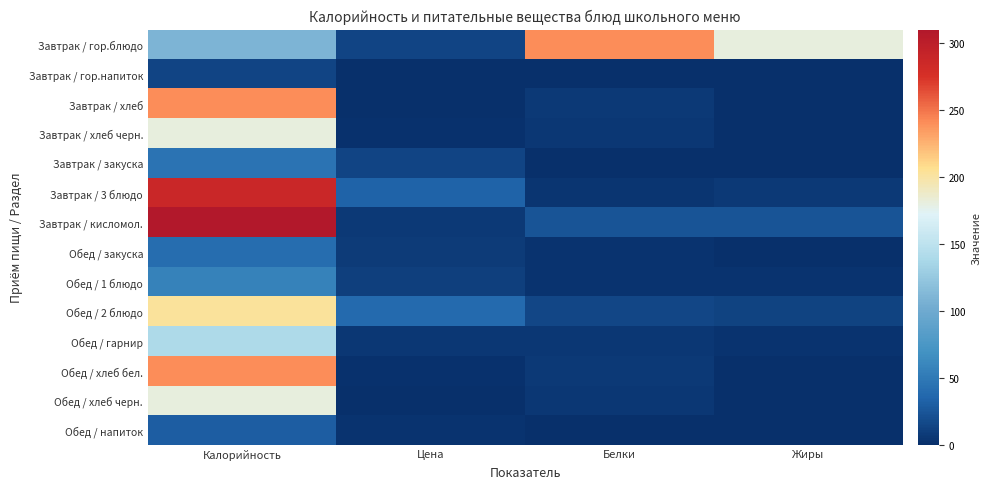

What is the difference between the highest and lowest values at Белки?

240.0